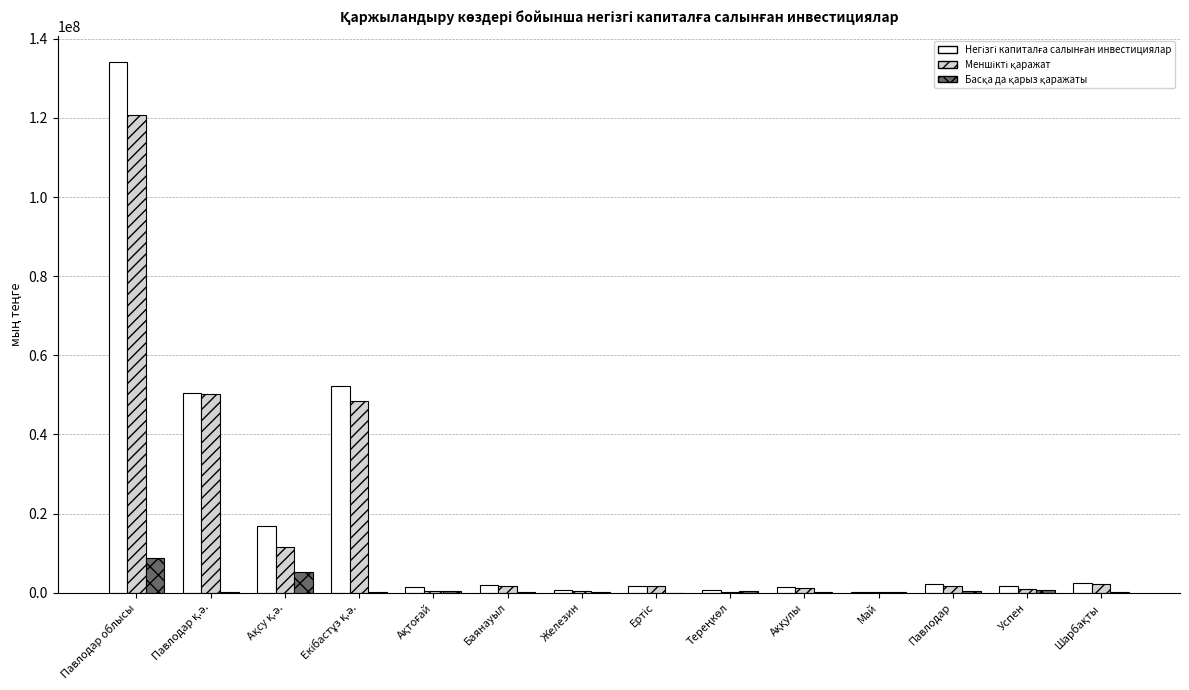

At which category does the chart reach its peak across all series?

Павлодар облысы